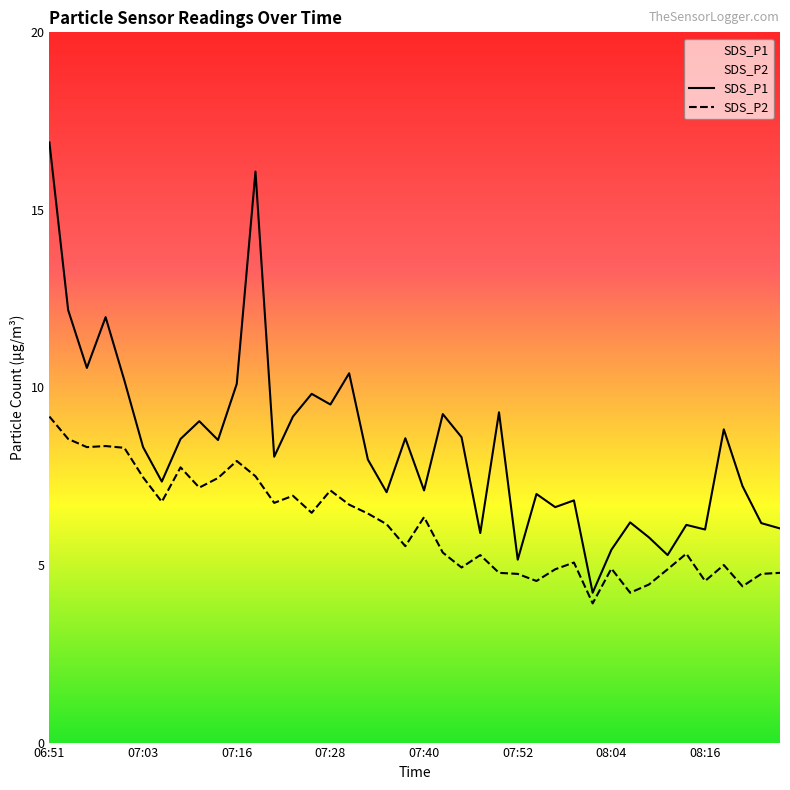

Count the number of data series in this chart.

2